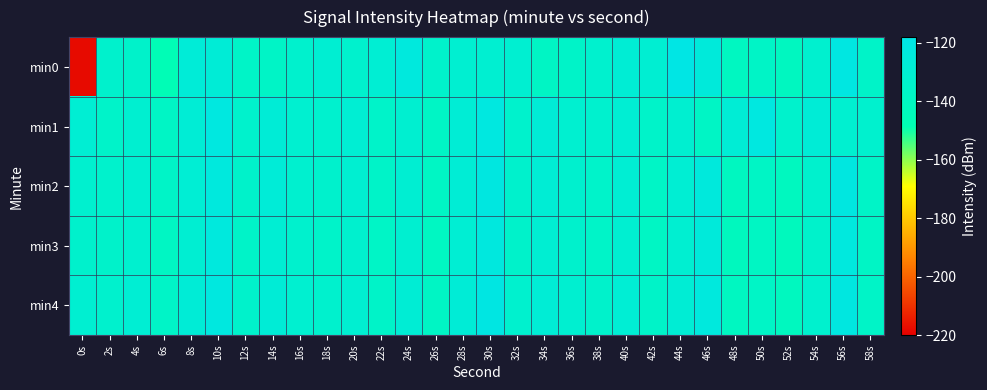

Count the number of categories in the chart.

30